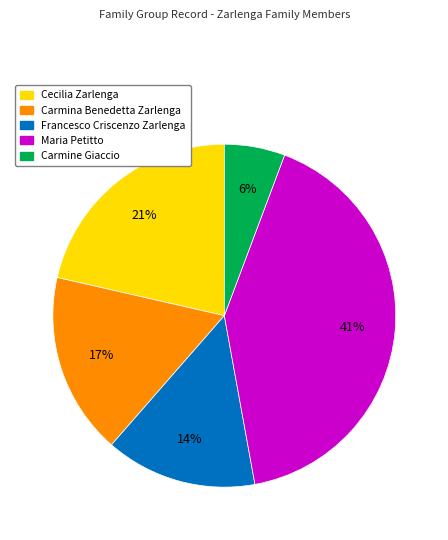

Does any single category account for the majority?

No